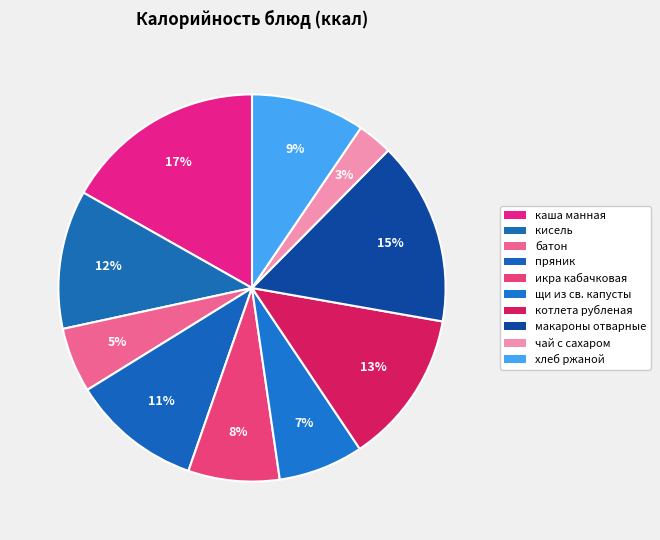

To the nearest percent, what portion does щи из св. капусты represent?

7%